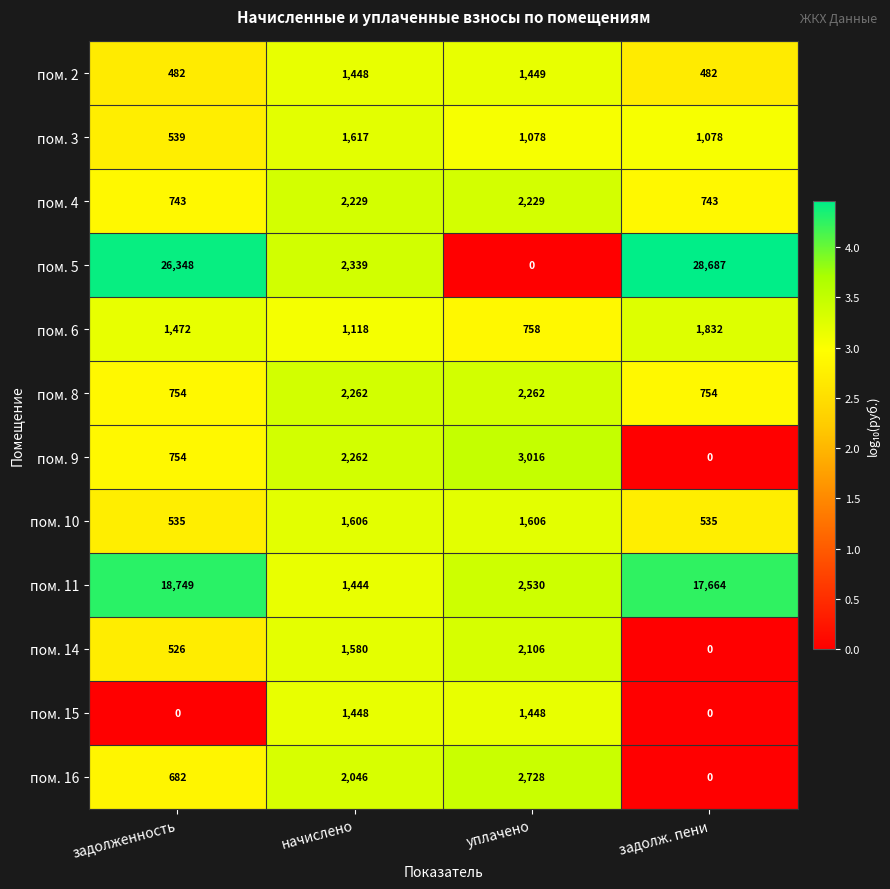

Is it true that пом. 16 equals 4303 at уплачено?

False